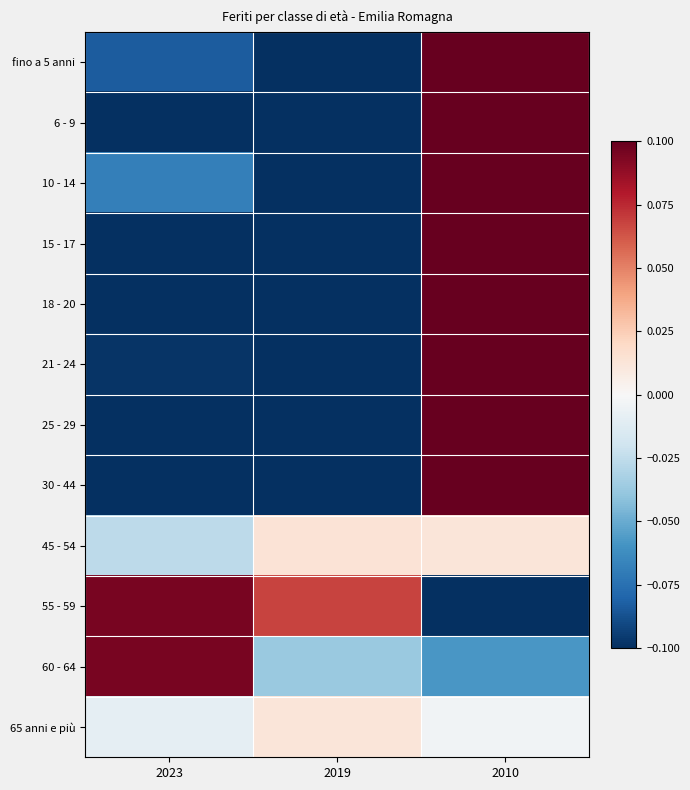

True or false: 6 - 9 has a value of 0.2 at 2010.

False